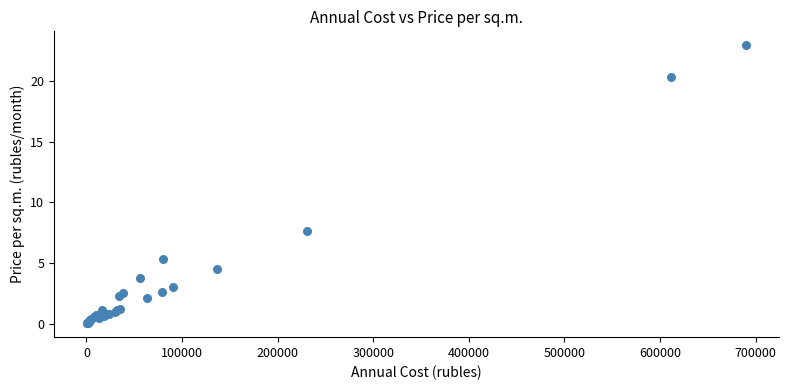

What Y value in the scatter plot is closest to 11?

7.7